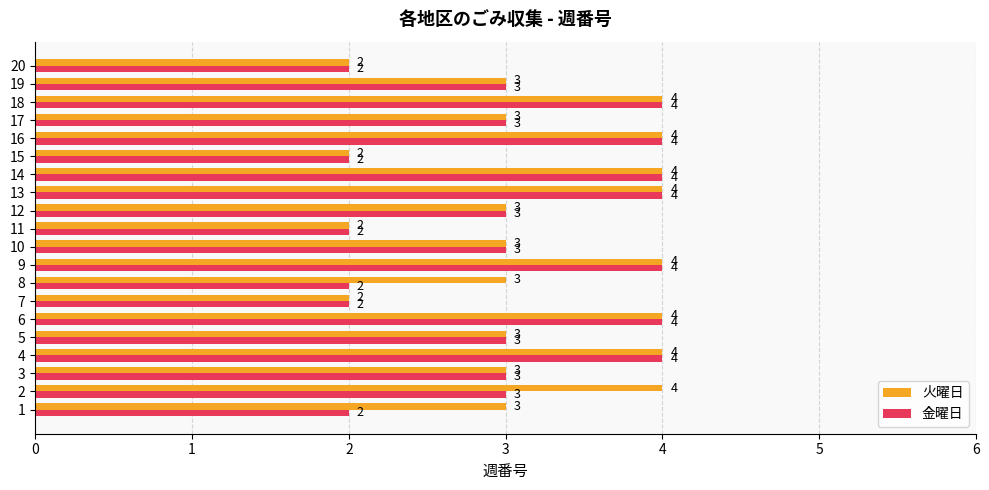

Which series changed the most between 2 and 9?

金曜日